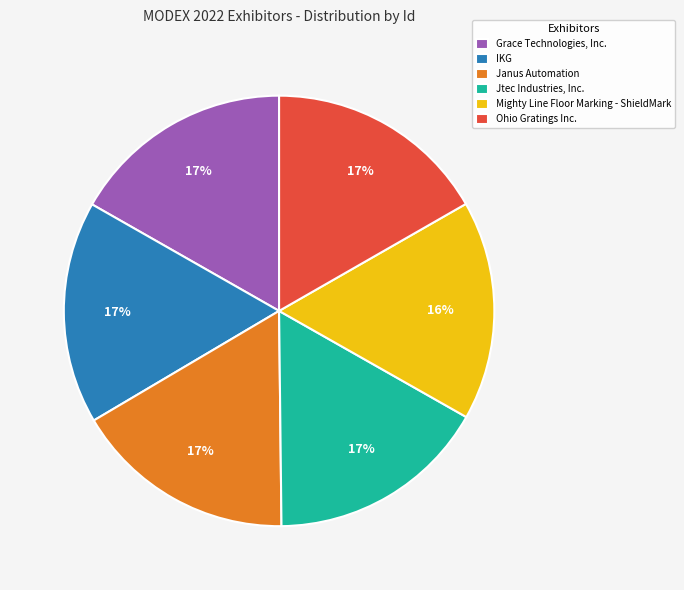

To the nearest percent, what percentage of the pie is Grace Technologies, Inc.?

17%